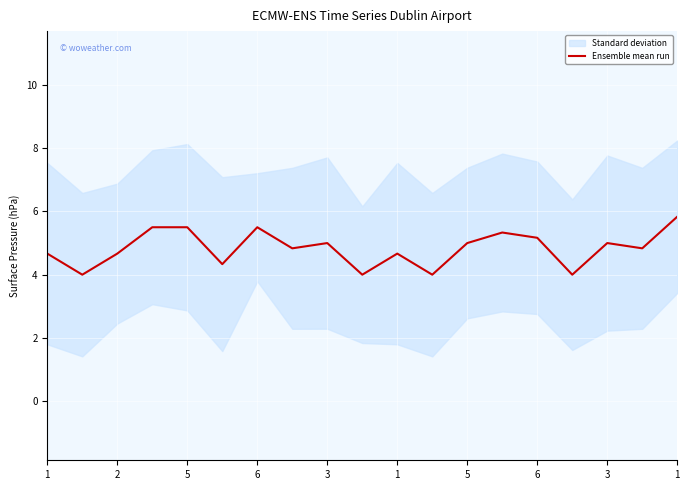

Is this an area chart (filled region under the line)?

No